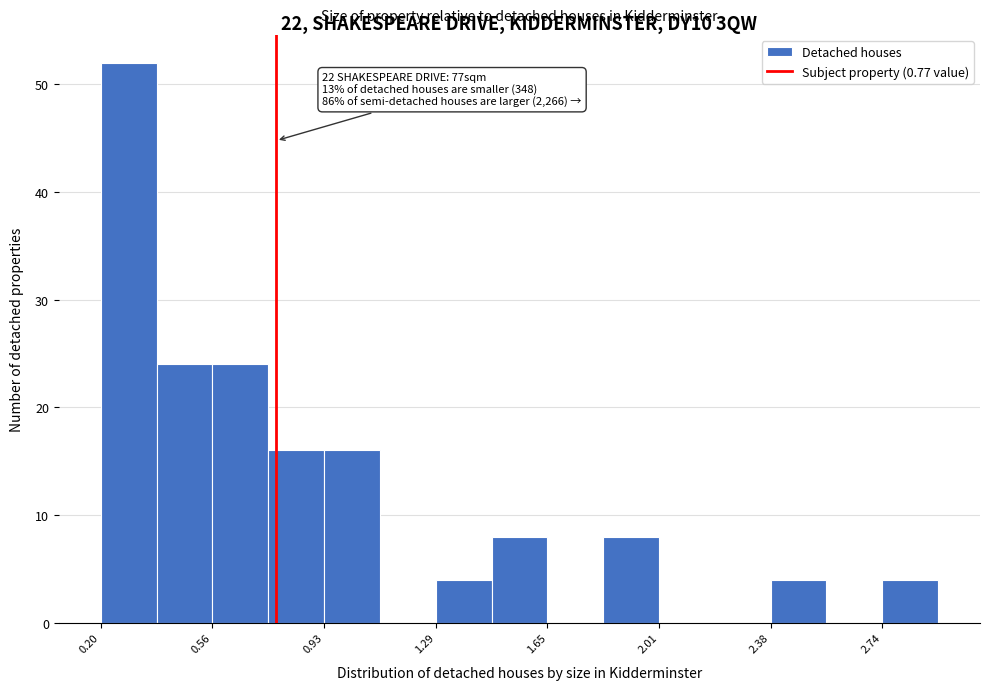

Read against the x-axis, roughly where is the centre of the tallest bar?

0.30